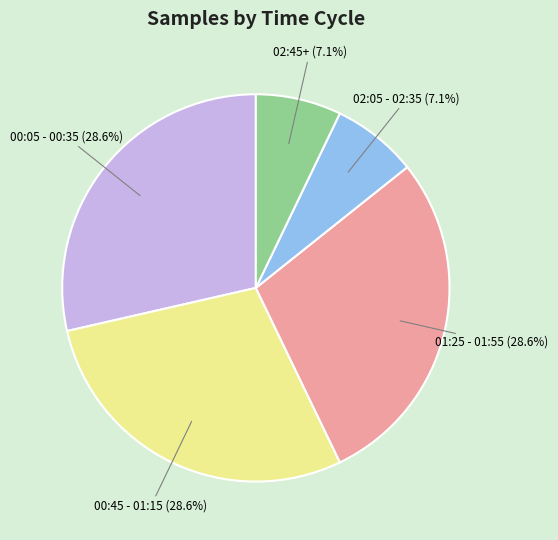

Is there a majority slice in this chart?

No